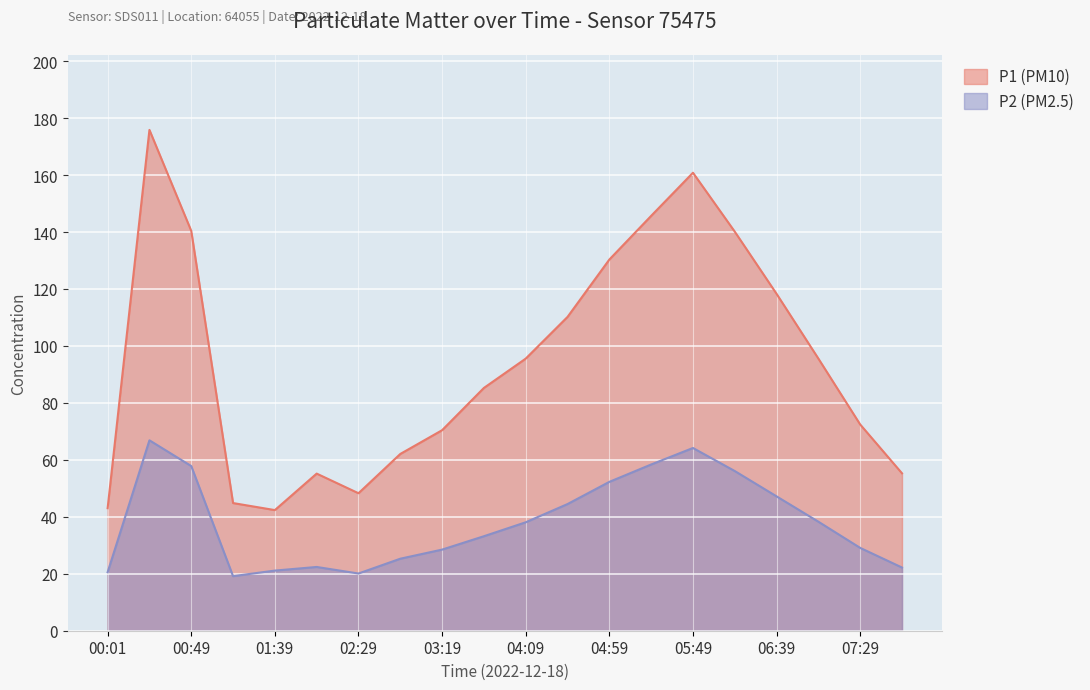

How many data points does each series have?

20